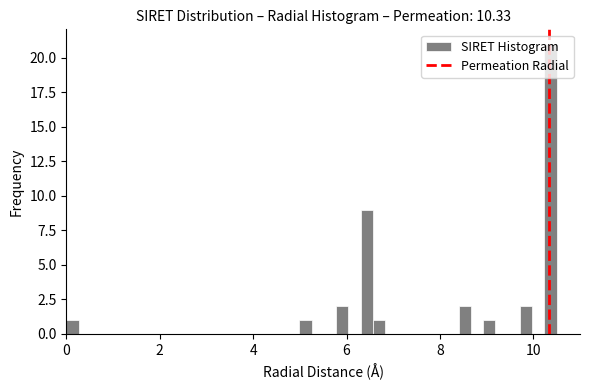

Read against the x-axis, roughly where is the centre of the tallest bar?

10.4